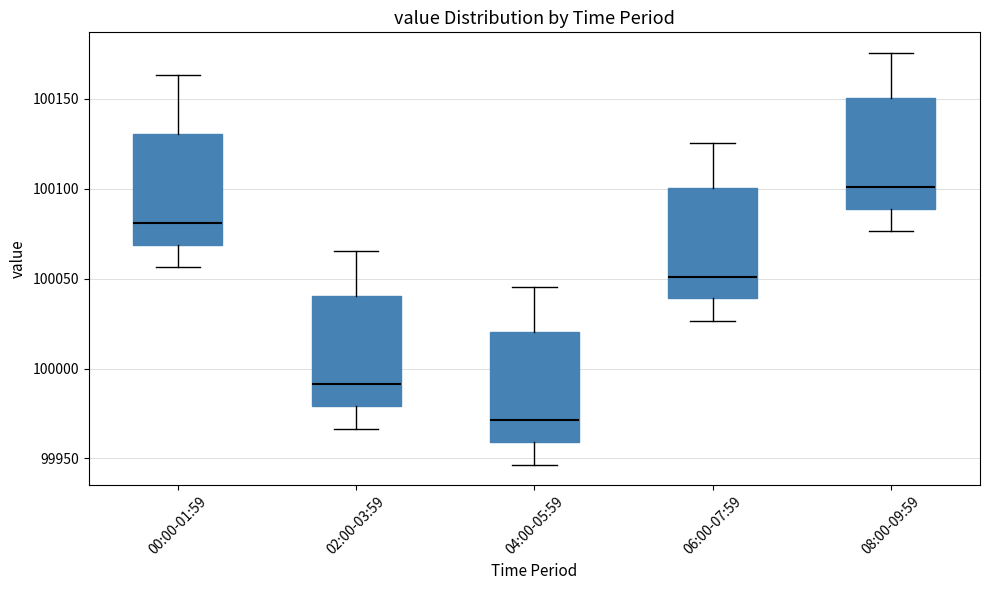

Reading left to right, transcribe this box plot: for each box, give where its median line is, the range the box spans, and where its two whiskers end, as read against the y-axis. The values are not printed on the chart, so give them approximately, as read against the axis.

00:00-01:59: median 100080, box 100070 to 100130, whiskers 100055 to 100165
02:00-03:59: median 99990, box 99980 to 100040, whiskers 99965 to 100065
04:00-05:59: median 99970, box 99960 to 100020, whiskers 99945 to 100045
06:00-07:59: median 100050, box 100040 to 100100, whiskers 100025 to 100125
08:00-09:59: median 100100, box 100090 to 100150, whiskers 100075 to 100175